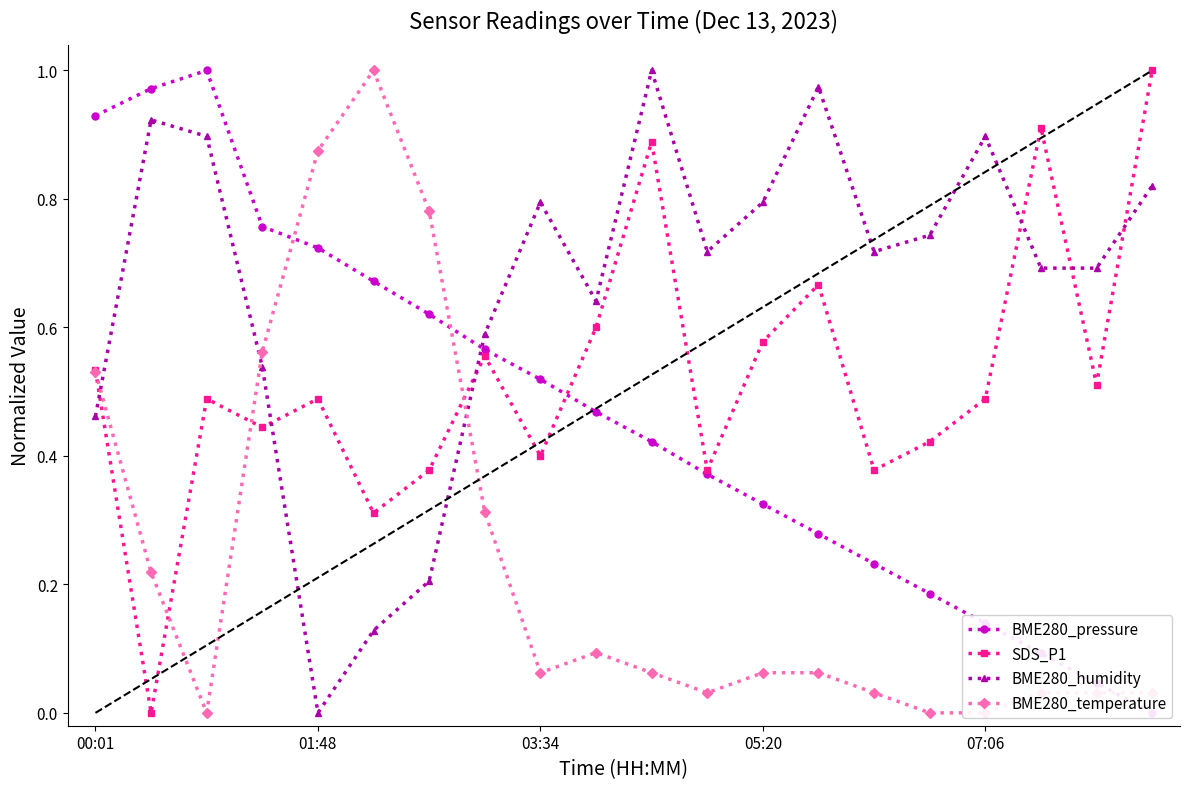

True or false: SDS_P1 and BME280_humidity cross at least once.

True